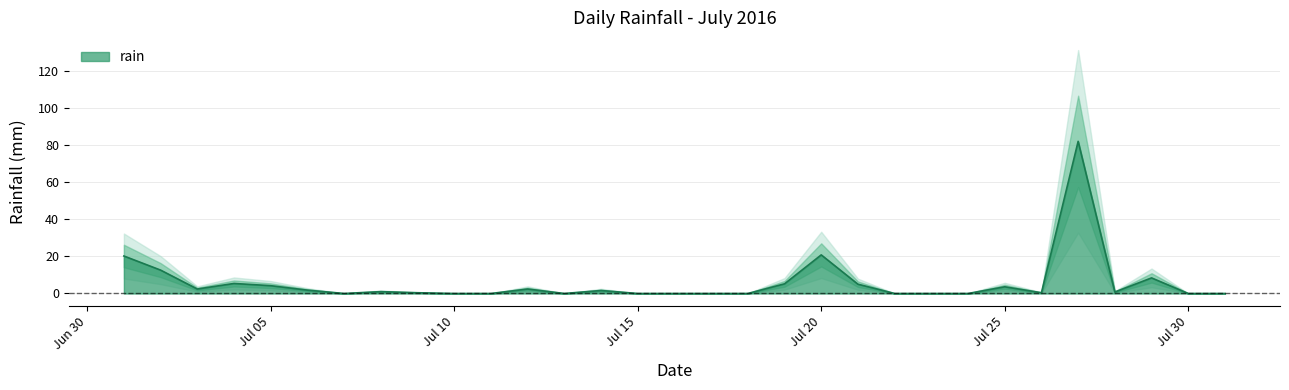

Does the chart display data point markers on the line(s)?

No